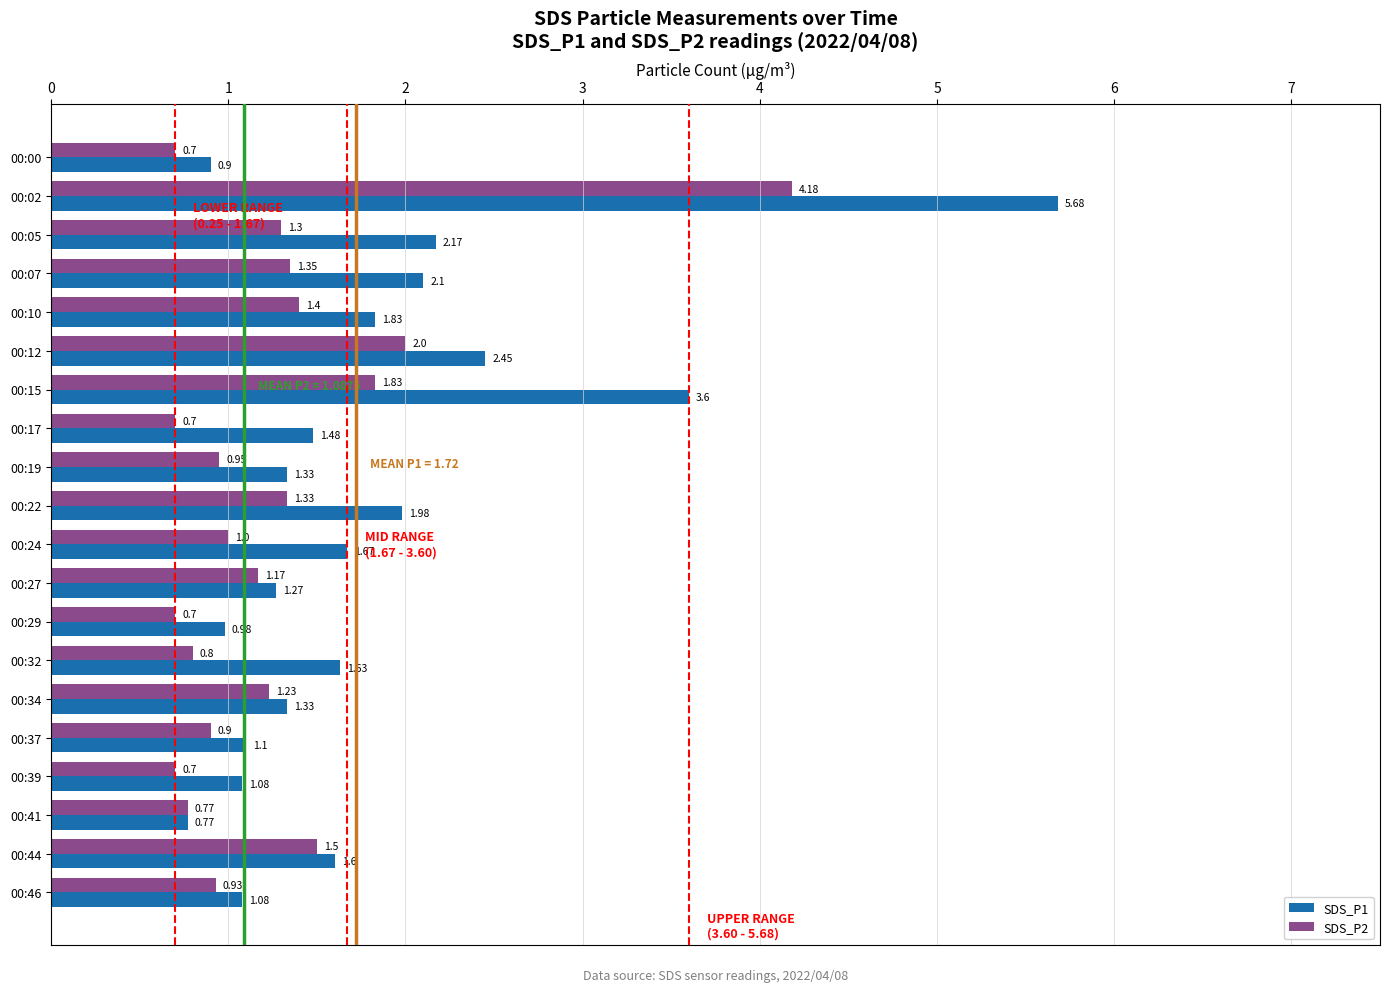

Which series has the largest range (max minus min)?

SDS_P1